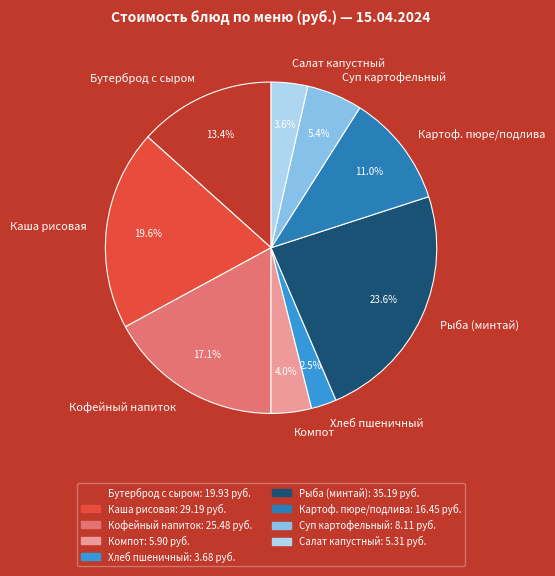

How much of the chart is everything except Бутерброд с сыром?

86.6%